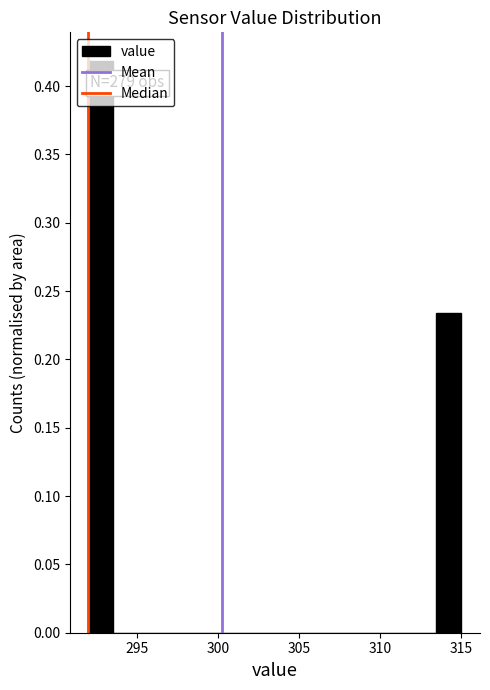

Around what value on the x-axis is the tallest bar? Give the approximate position of its centre, as read against the axis.

293.0